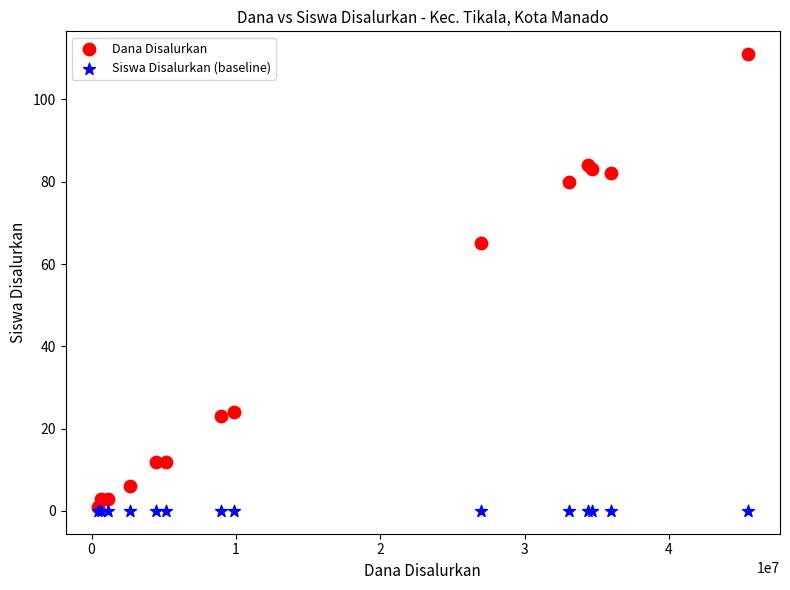

Which series contains the lowest Y value?

Siswa Disalurkan (baseline)